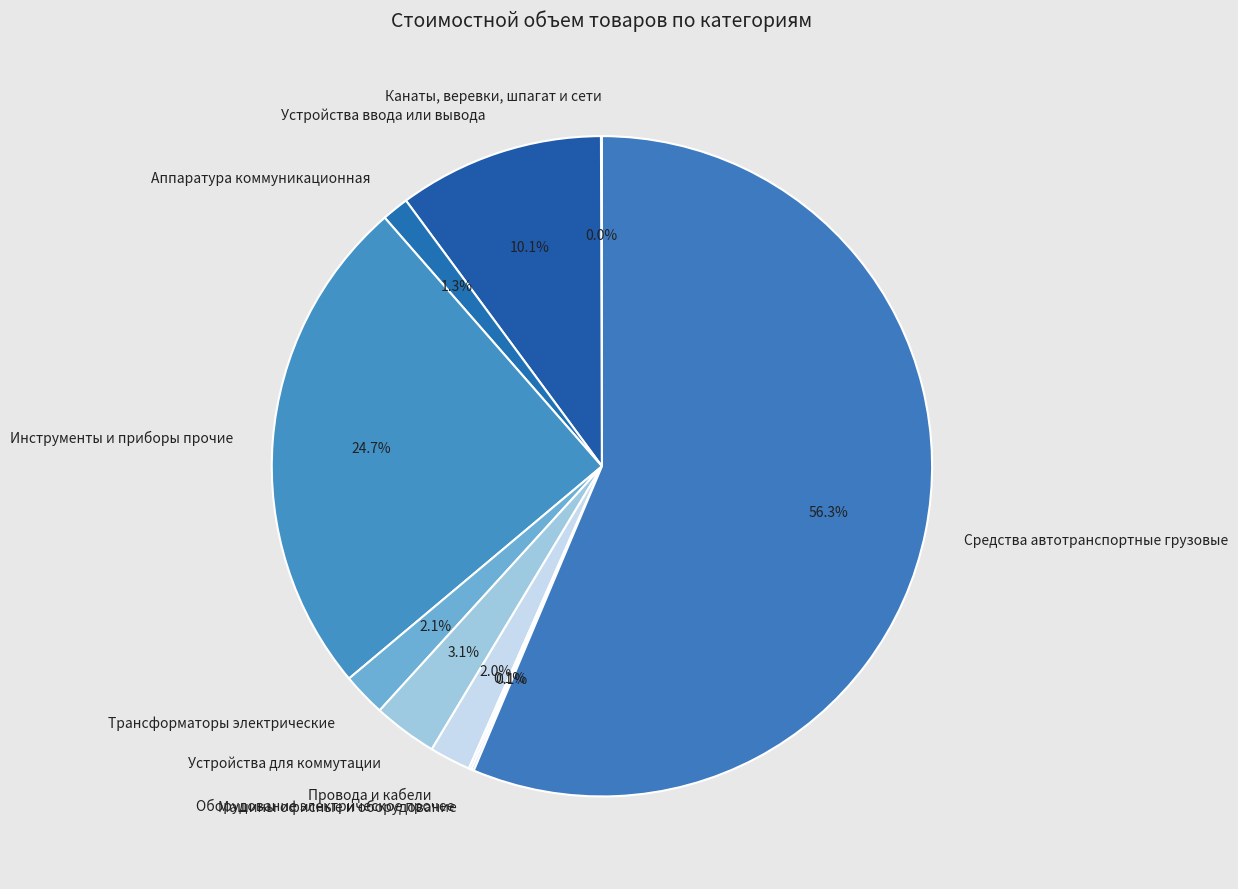

Is there any slice that represents more than half of the pie?

Yes